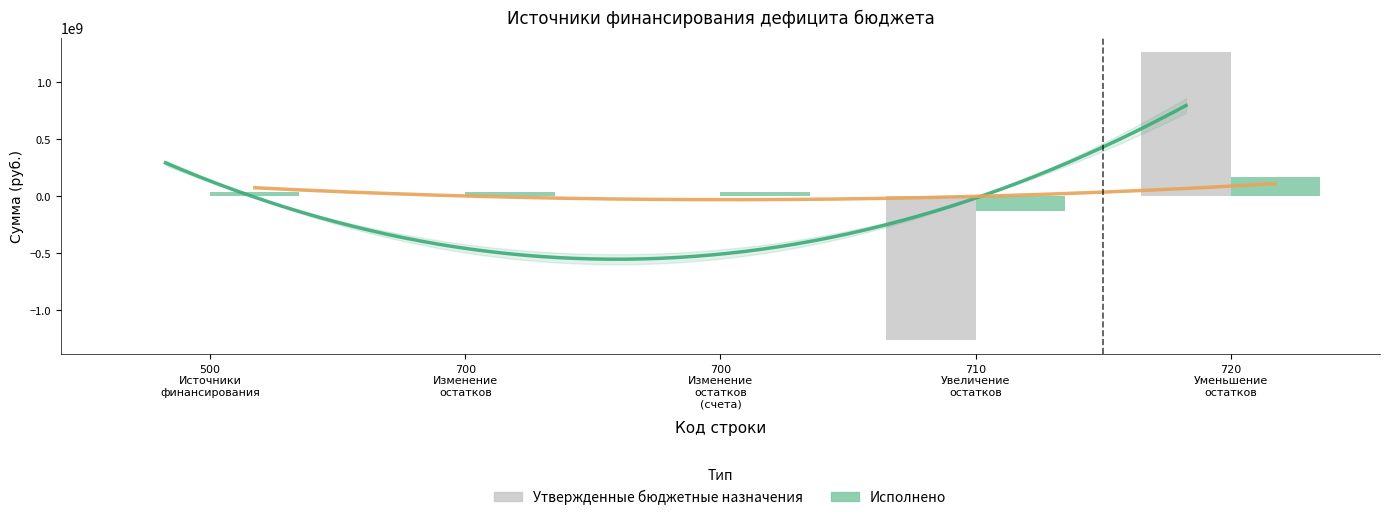

How many bars are there in each group?

2